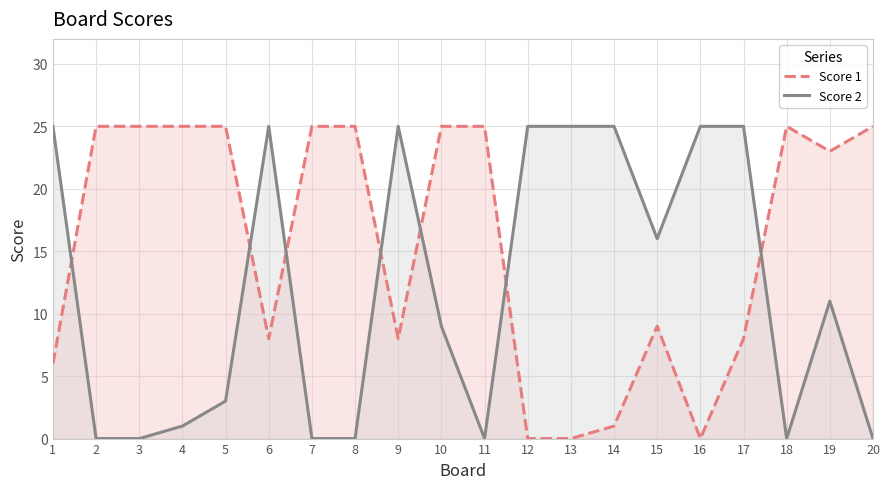

Reading left to right, extract all data points from this chart.

Score 1: 1=6	2=25	3=25	4=25	5=25	6=8	7=25	8=25	9=8	10=25	11=25	12=0	13=0	14=1	15=9	16=0	17=8	18=25	19=23	20=25
Score 2: 1=25	2=0	3=0	4=1	5=3	6=25	7=0	8=0	9=25	10=9	11=0	12=25	13=25	14=25	15=16	16=25	17=25	18=0	19=11	20=0